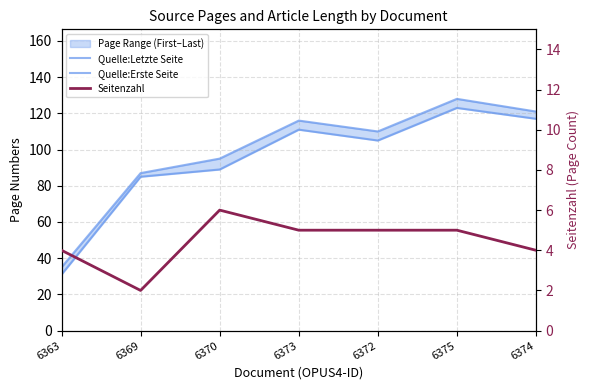

Is it true that Quelle:Letzte Seite equals 167 at 6373?

False